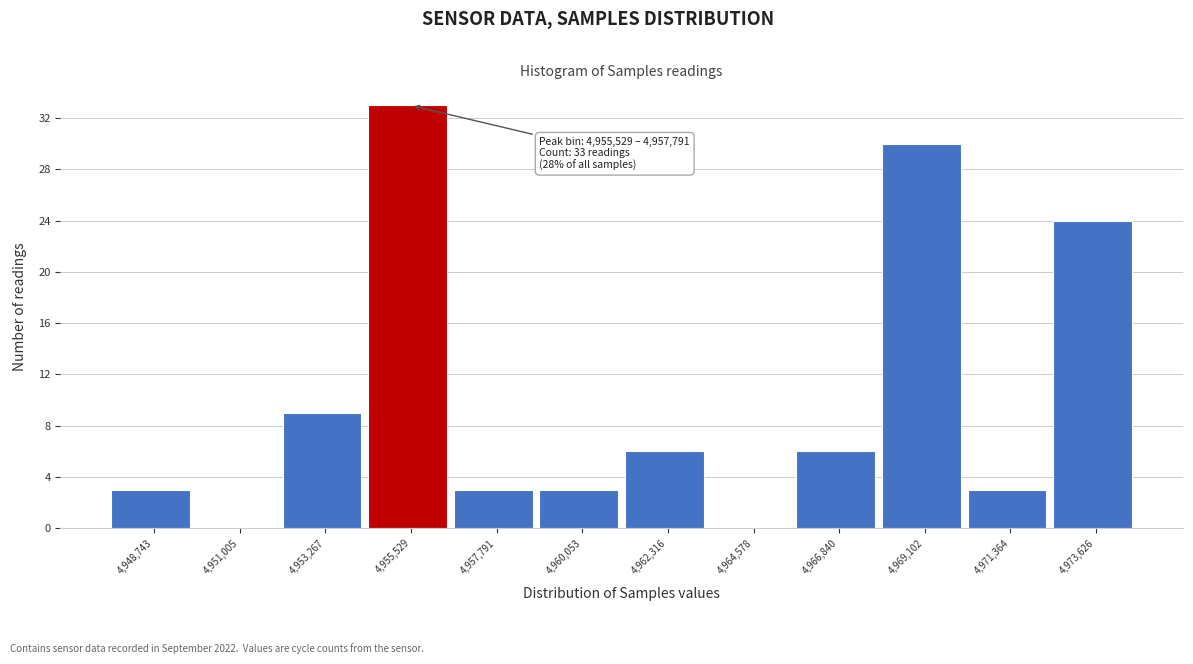

Reading left to right, transcribe all the data shown in this chart.

4,948,743=3	4,951,005=0	4,953,267=9	4,955,529=33	4,957,791=3	4,960,053=3	4,962,316=6	4,964,578=0	4,966,840=6	4,969,102=30	4,971,364=3	4,973,626=24